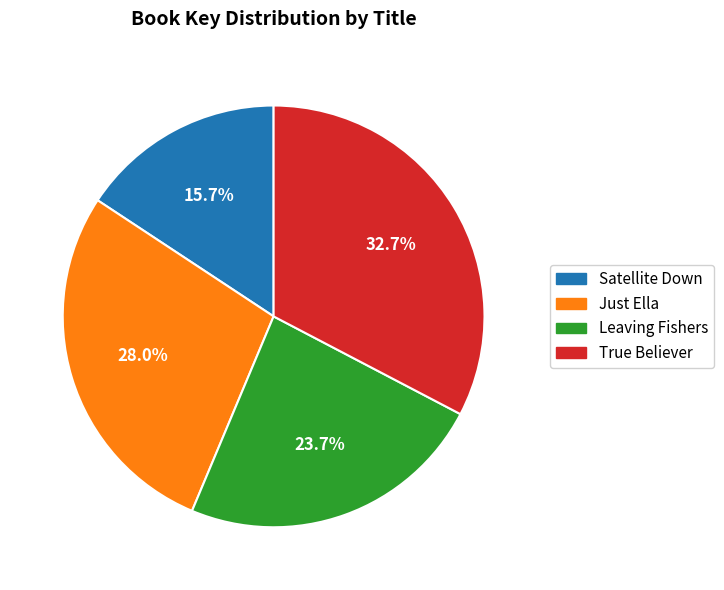

What percentage is the Satellite Down slice, to the nearest percent?

16%